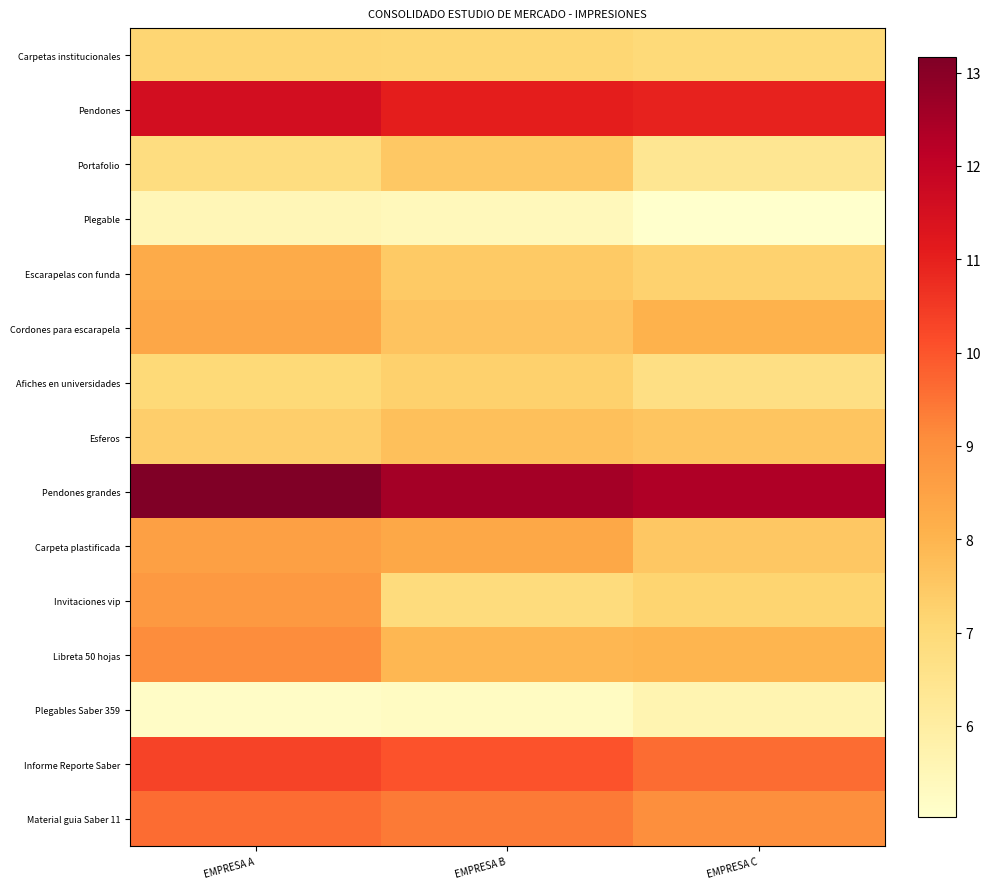

How many distinct data groups are displayed?

15